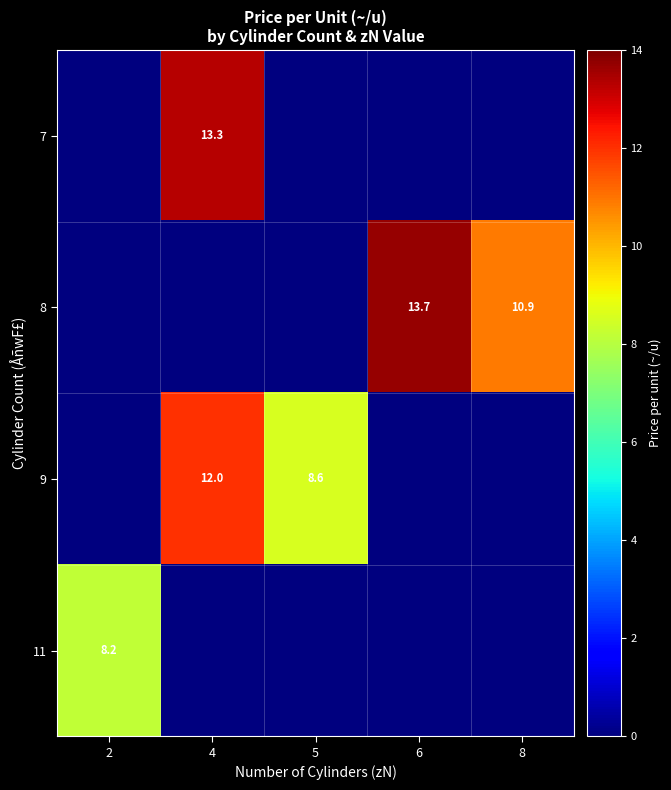

True or false: 8 has a value of 3.5 at 8.

False